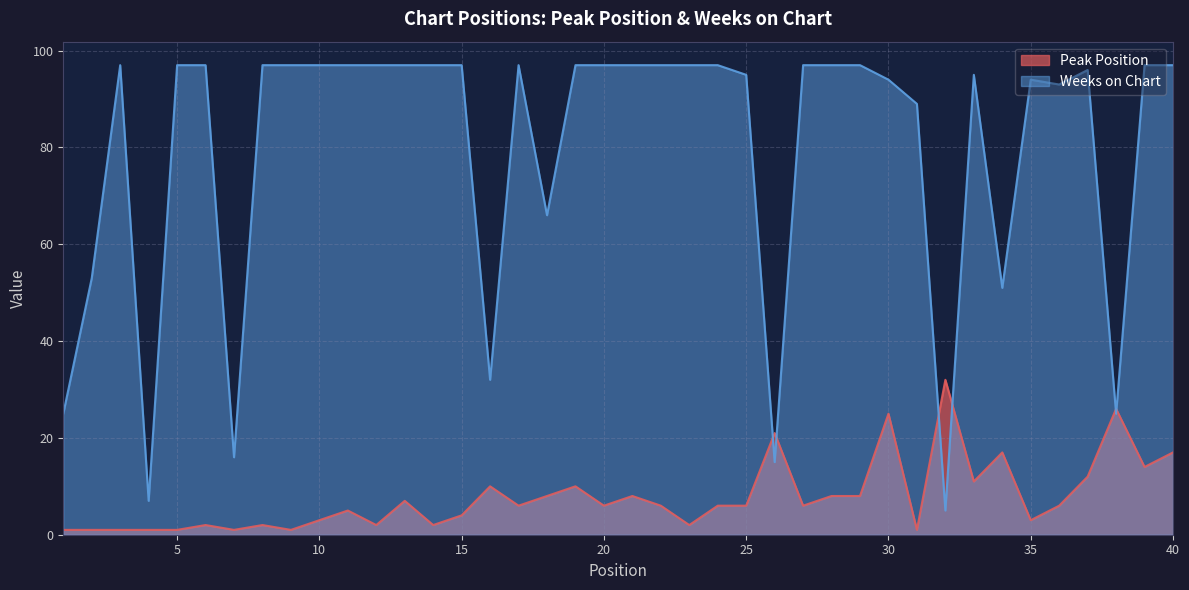

Which label corresponds to the smallest value in the chart?

1